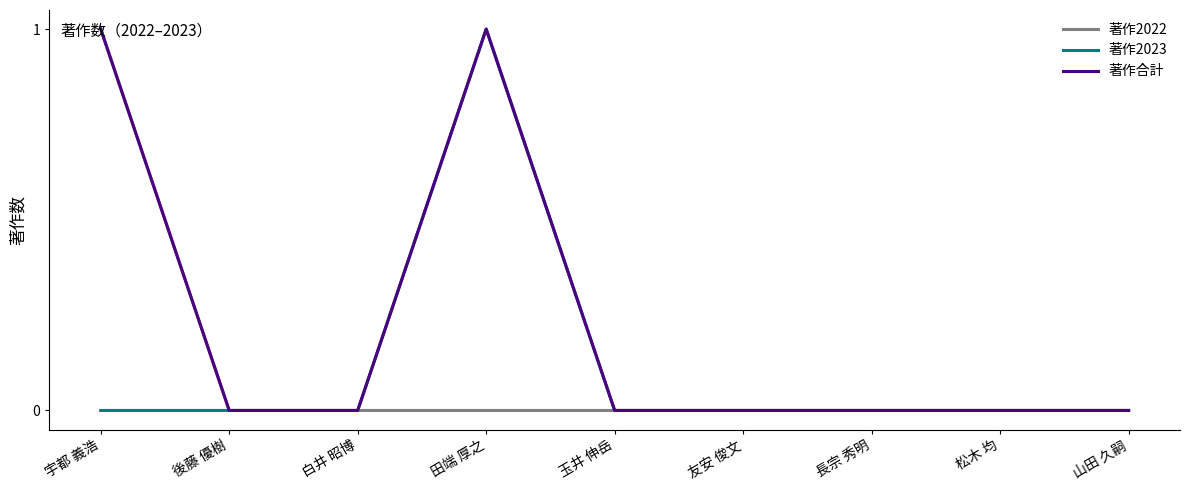

Reading left to right, extract all data points from this chart.

著作2022: 1	0	0	0	0	0	0	0	0
著作2023: 0	0	0	1	0	0	0	0	0
著作合計: 1	0	0	1	0	0	0	0	0